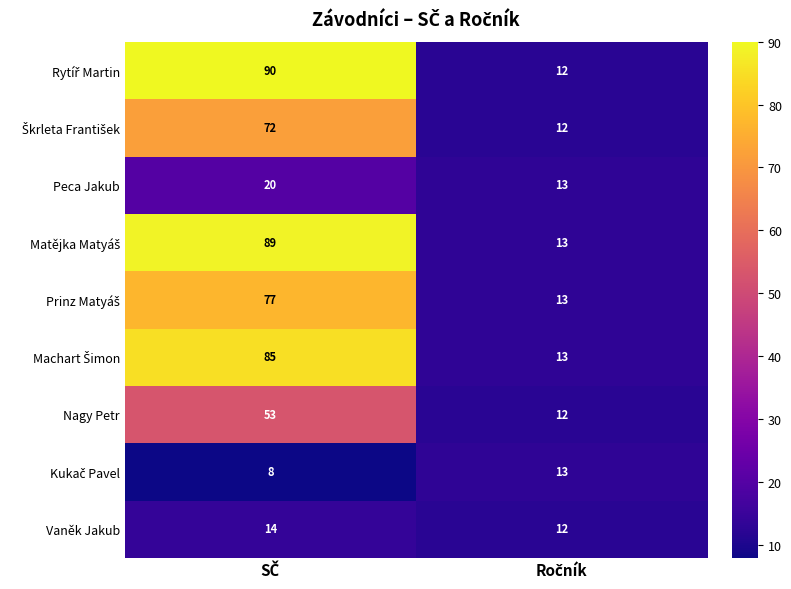

What is the highest value of the Nagy Petr series?

53